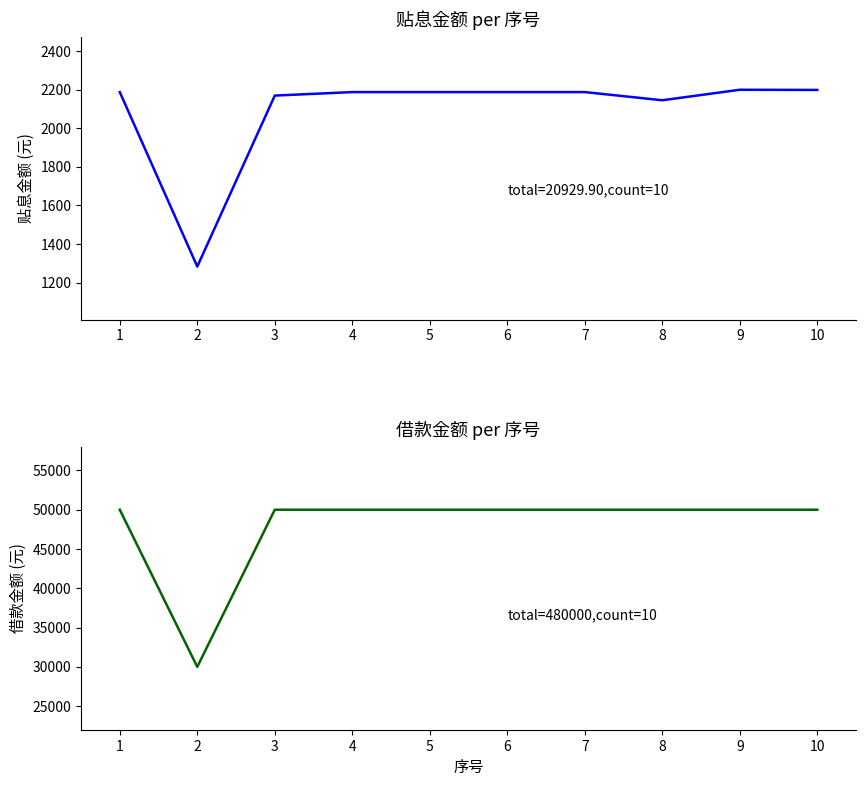

How many data points in 借款金额 are less than 50000?

1